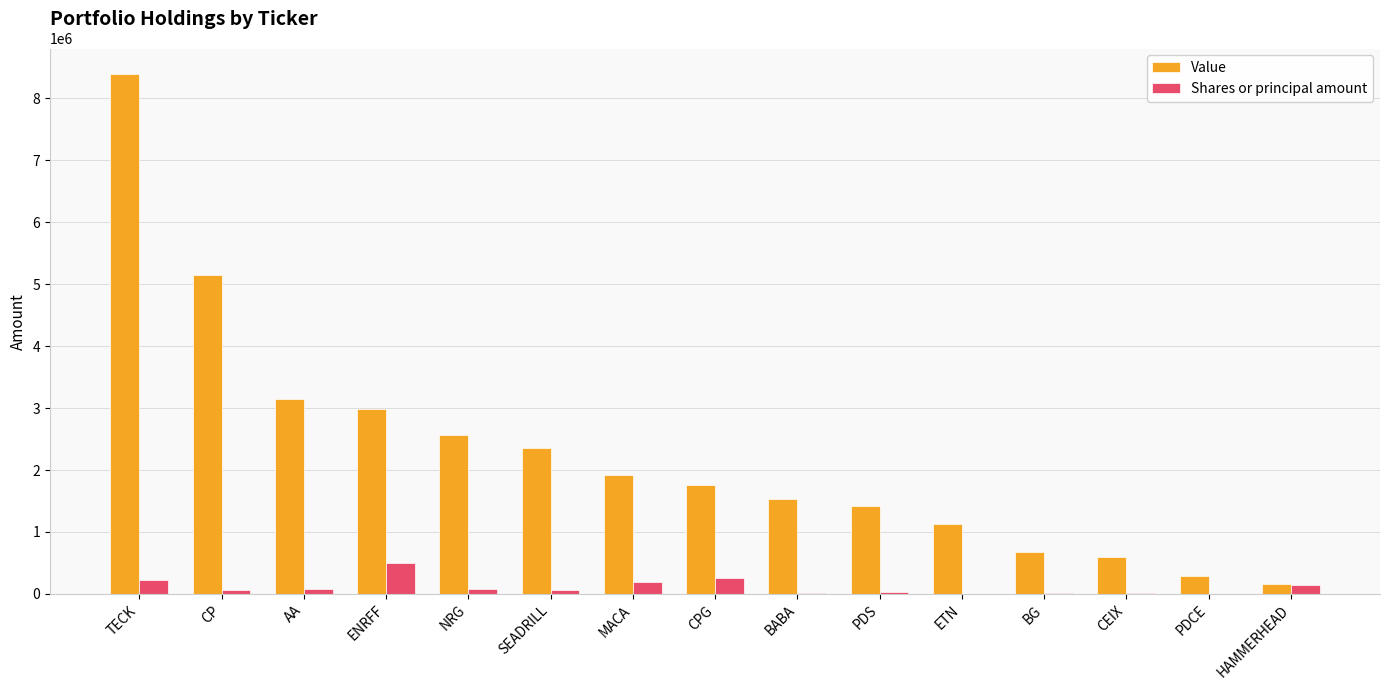

At which category does the chart reach its peak across all series?

TECK